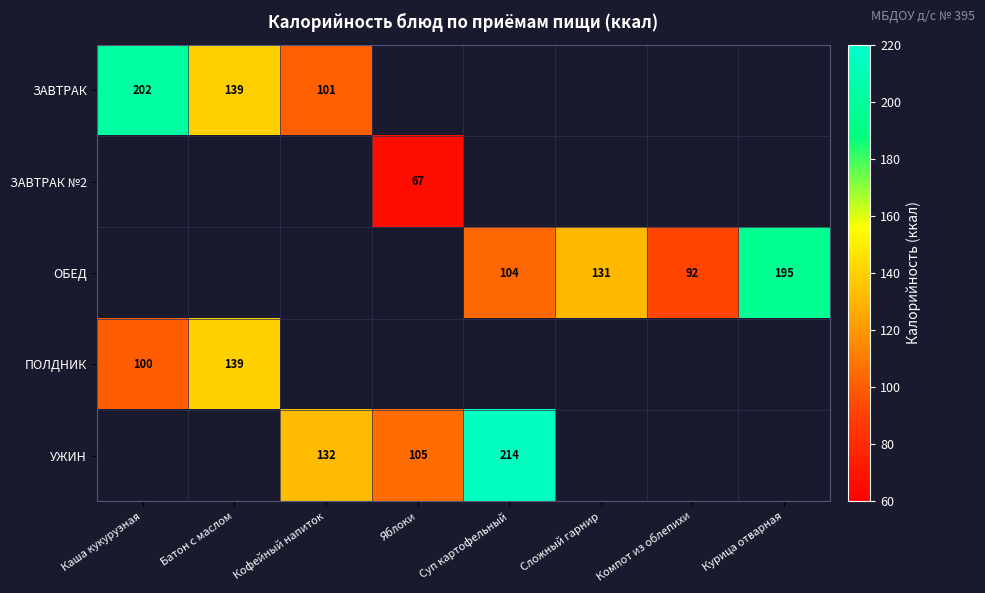

At how many categories does at least one series exceed 85?

8